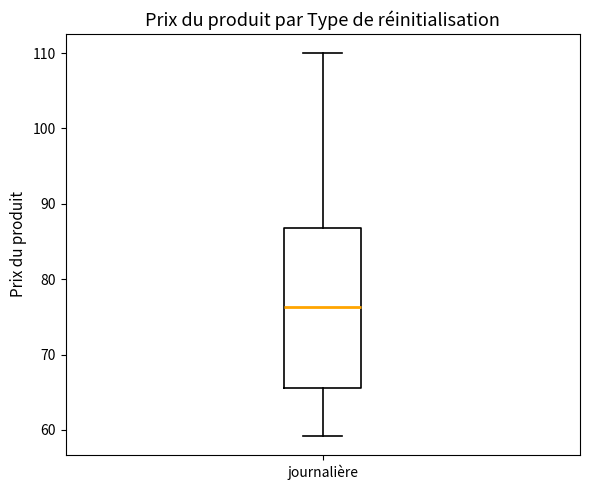

Transcribe this box plot: give where the median line is, the range the box spans, and where the two whiskers end, as read against the y-axis. The values are not printed on the chart, so give them approximately, as read against the axis.

median 76, box 66 to 87, whiskers 59 to 110